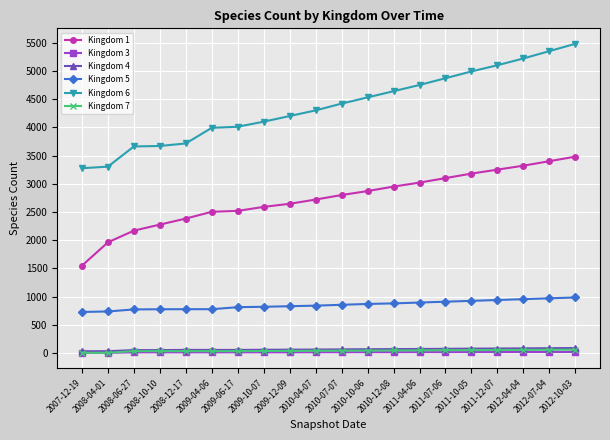

What is the label of the 4th point from the left?

2008-10-10